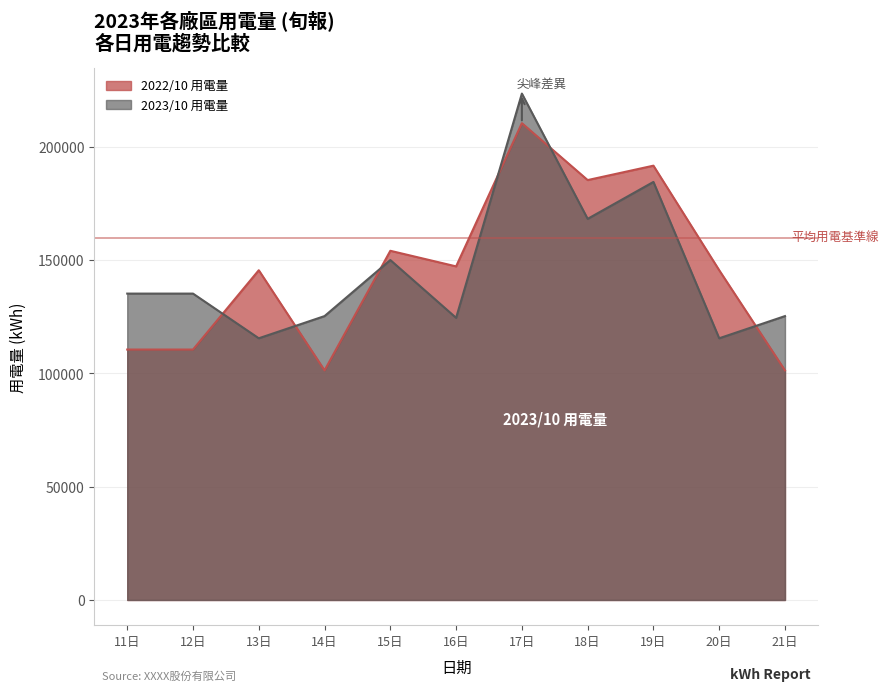

At which label does 2023/10 用電量 reach its peak?

17日